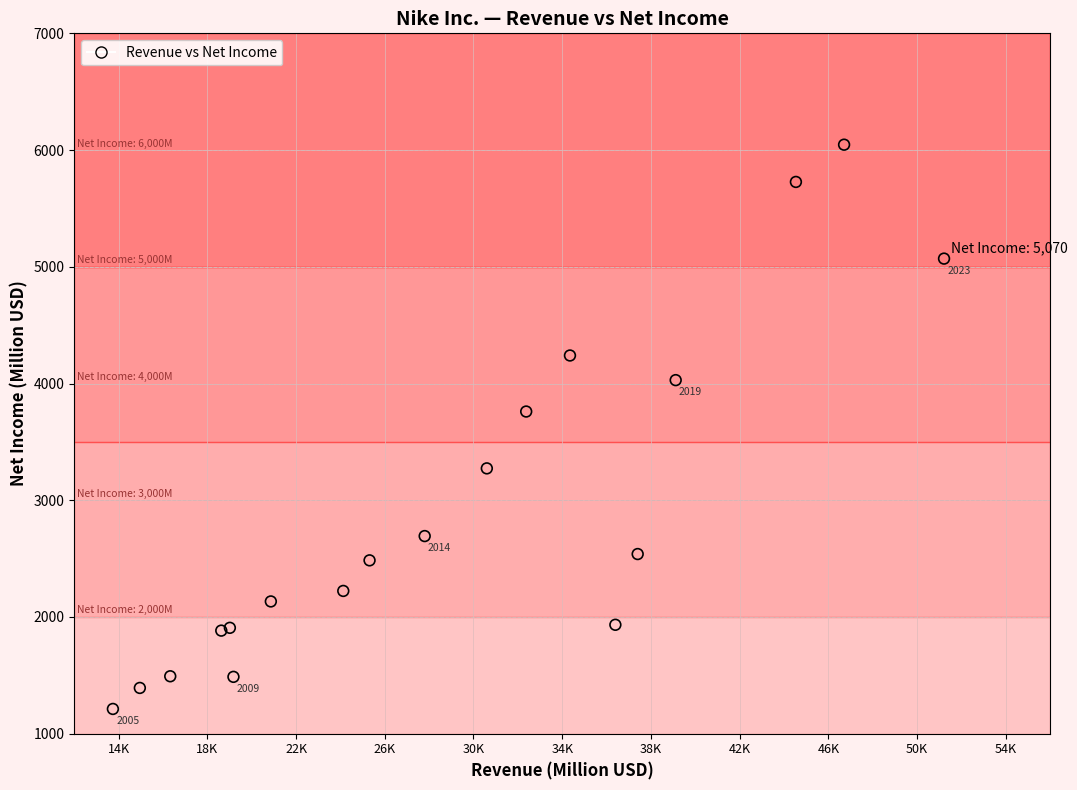

What Y value in the scatter plot is closest to 3629?

3760